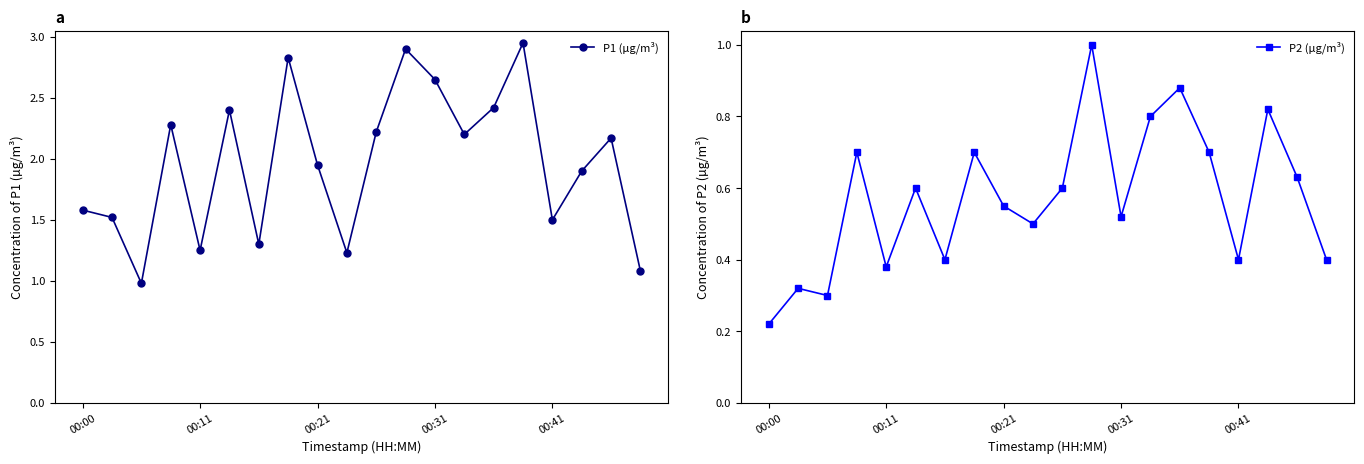

Count the number of categories in the chart.

20